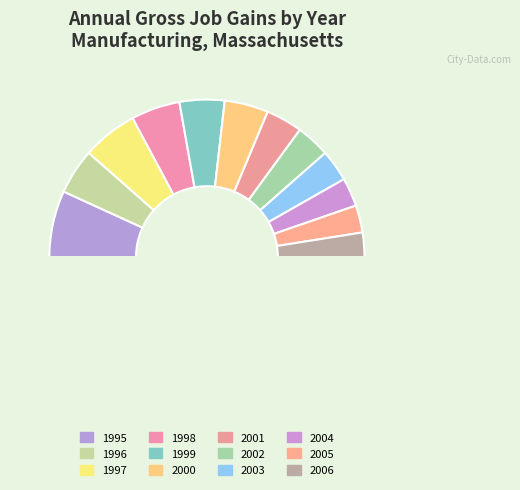

Is there any slice that represents more than half of the pie?

No